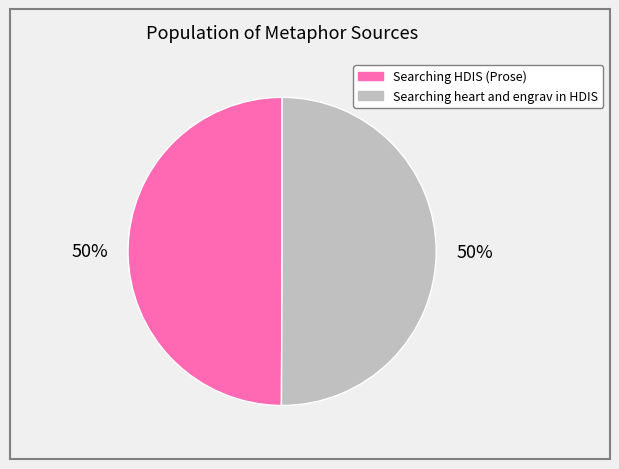

How many segments does this pie chart have?

2